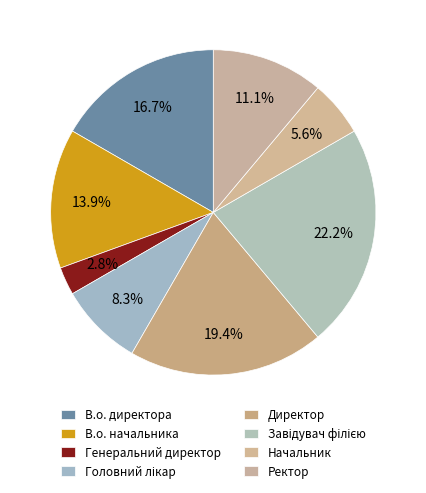

To the nearest percent, what portion does В.о. директора represent?

17%